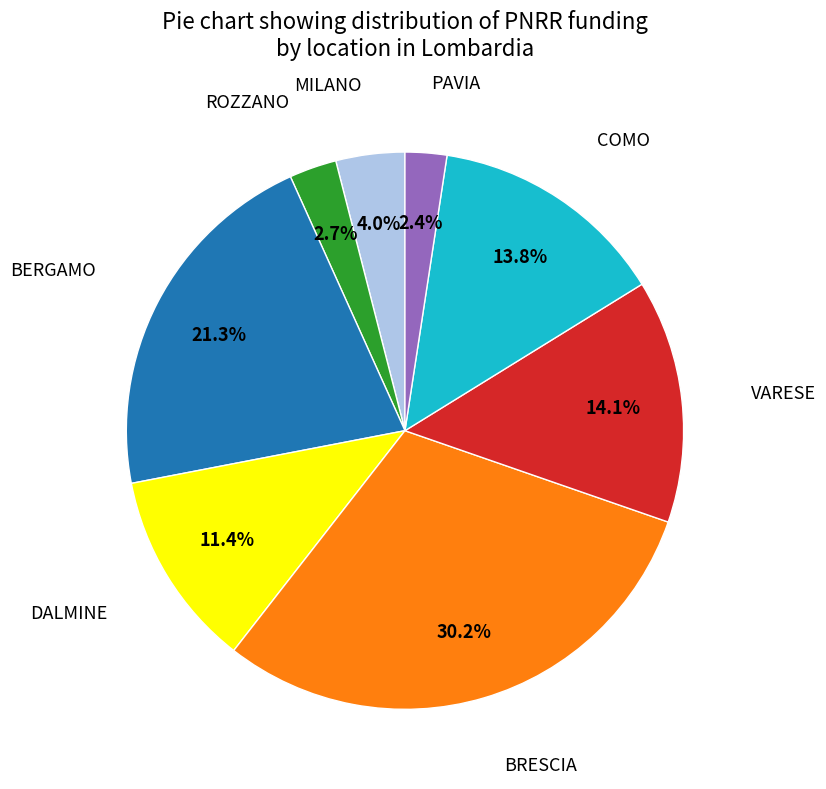

Is there a majority slice in this chart?

No